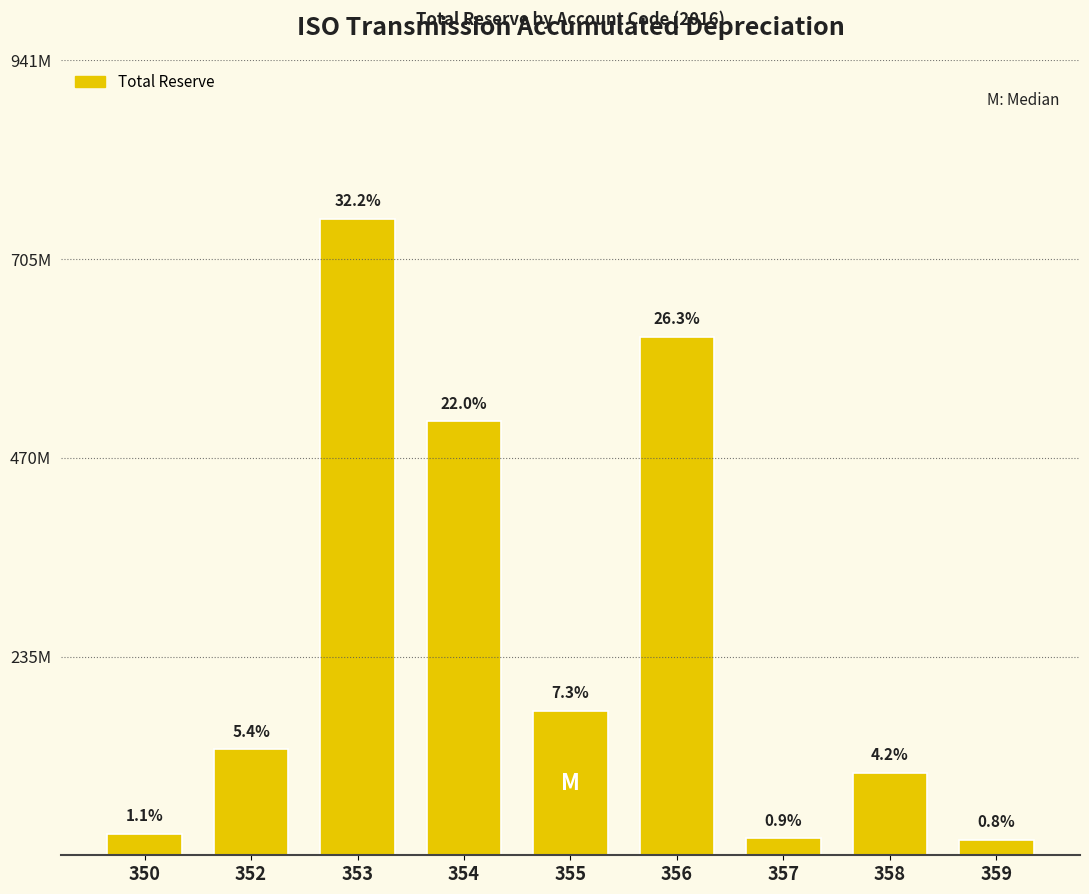

Does the chart contain any negative values?

No